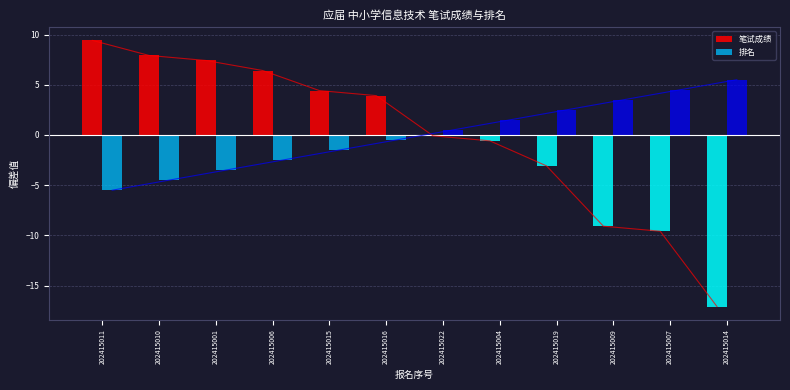

Where is 笔试成绩 nearest to the value -3?

202415019